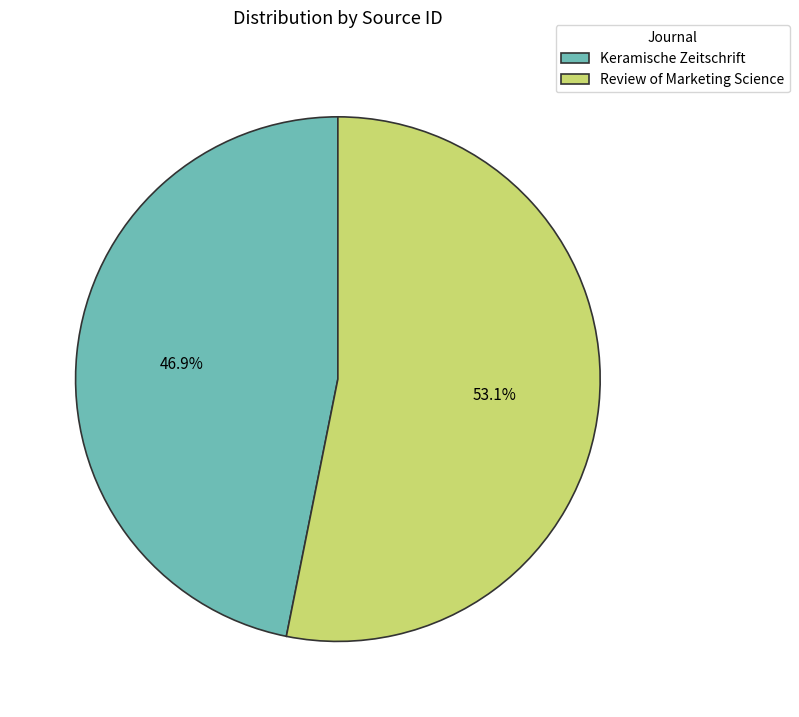

To the nearest percent, what portion does Review of Marketing Science represent?

53%